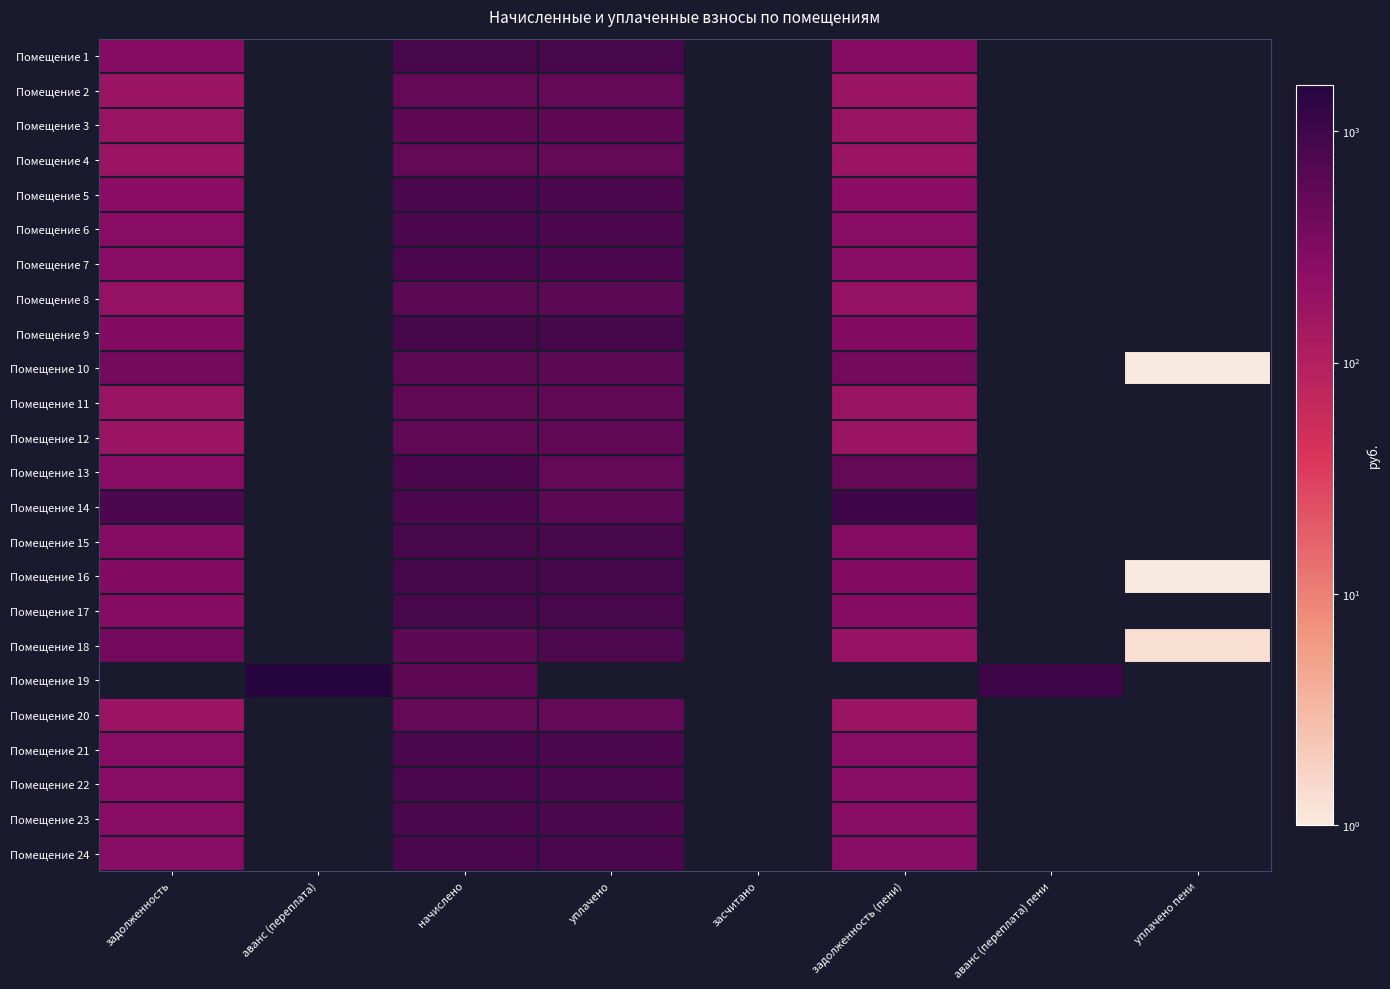

Is it true that Помещение 15 equals 1300.7 at начислено?

False